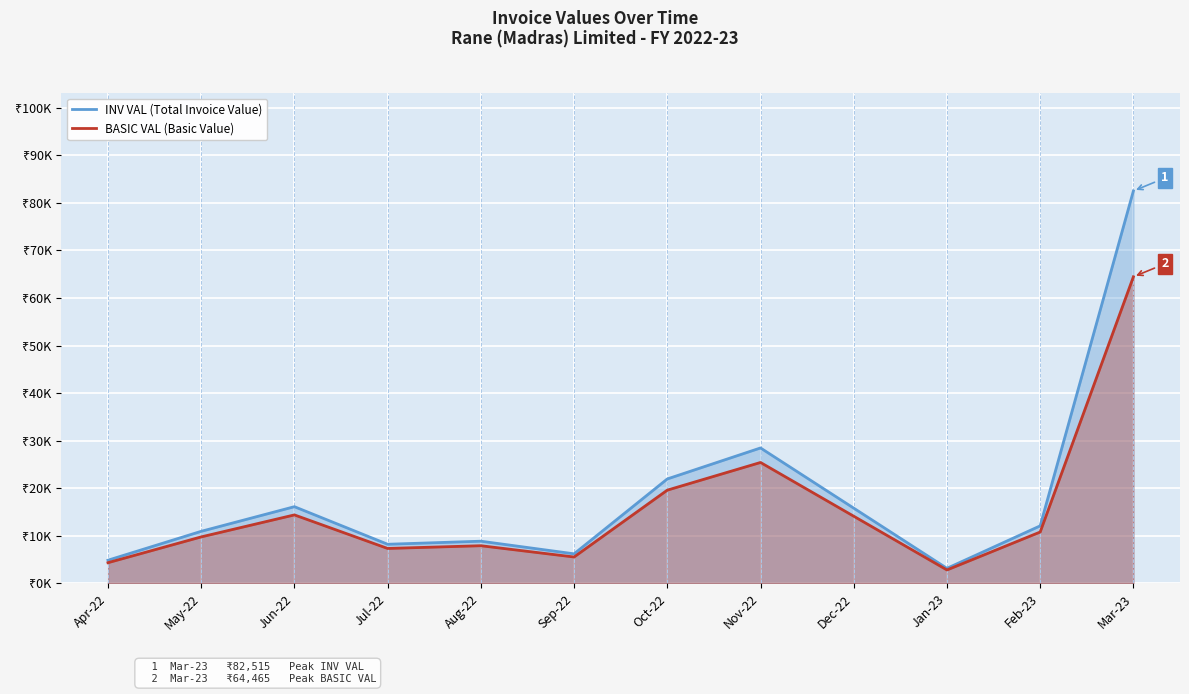

Count the number of categories in the chart.

12